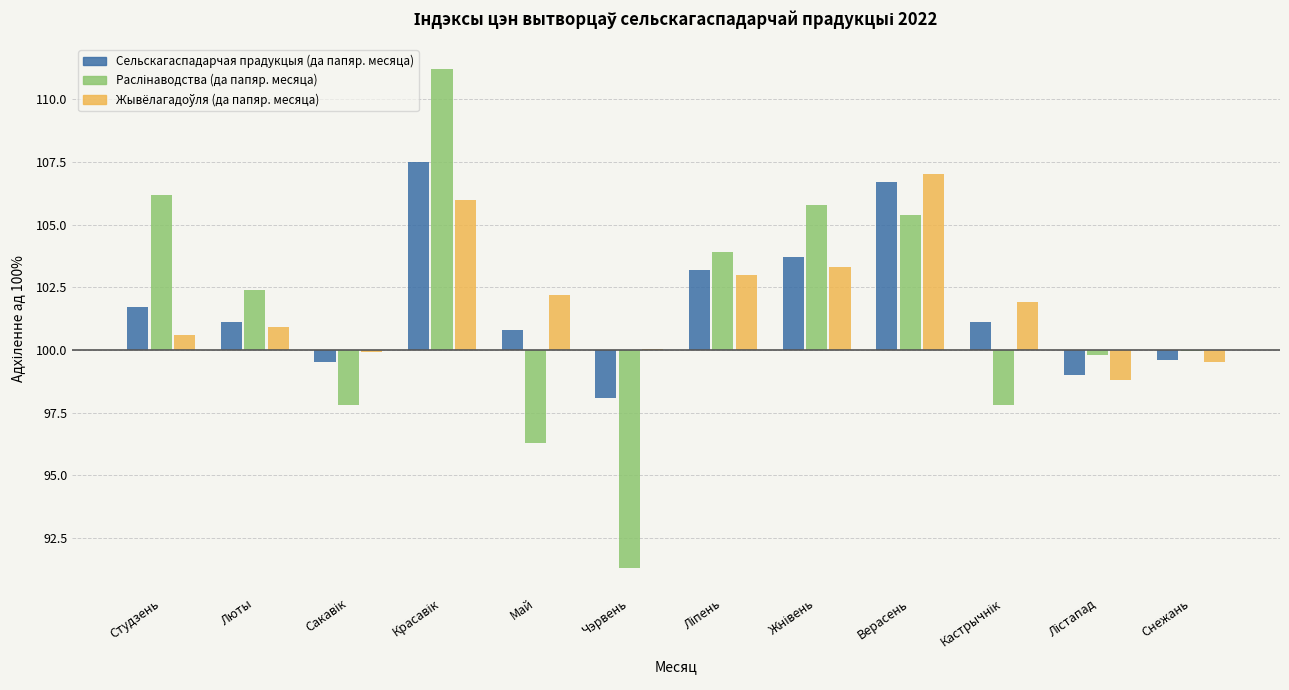

Which series changed the most between Верасень and Кастрычнік?

Сельскагаспадарчая прадукцыя (да папяр. месяца)